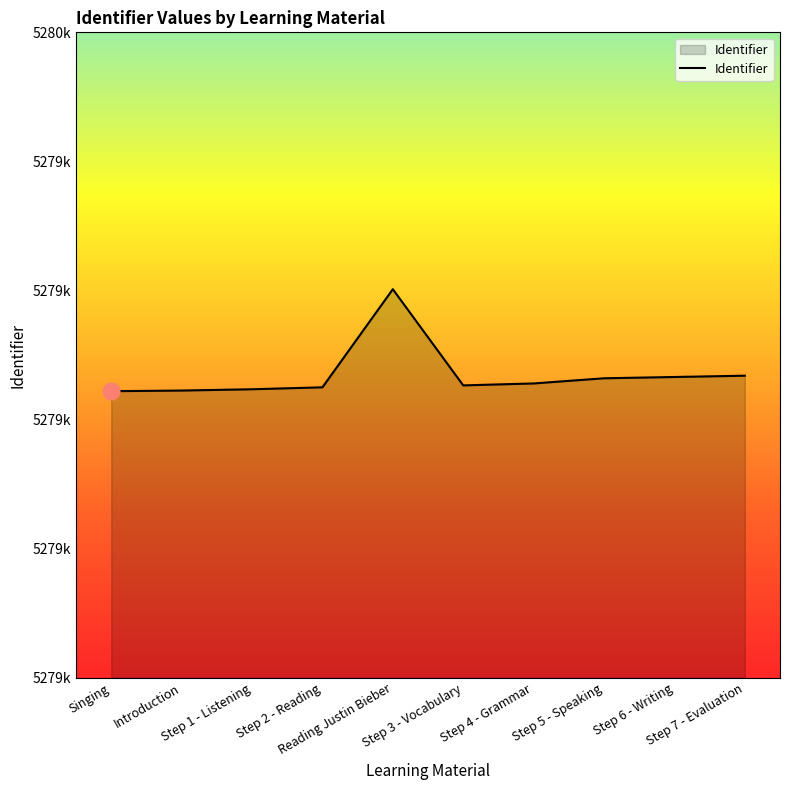

Count the number of values greater than 5279456.

4